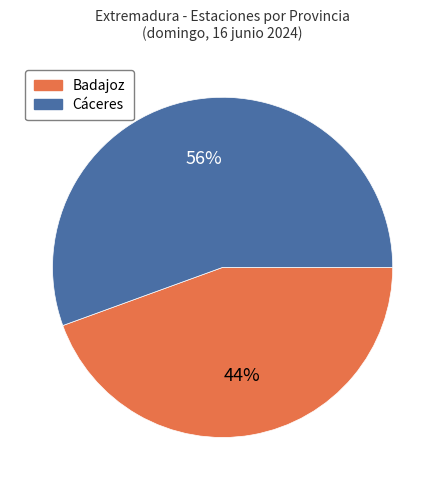

Is it true that Badajoz is 30% of the pie?

False